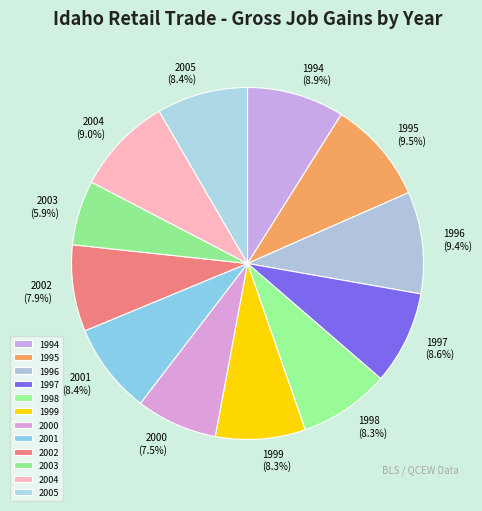

What is the total percentage of 2002 and 1997?

16.5%